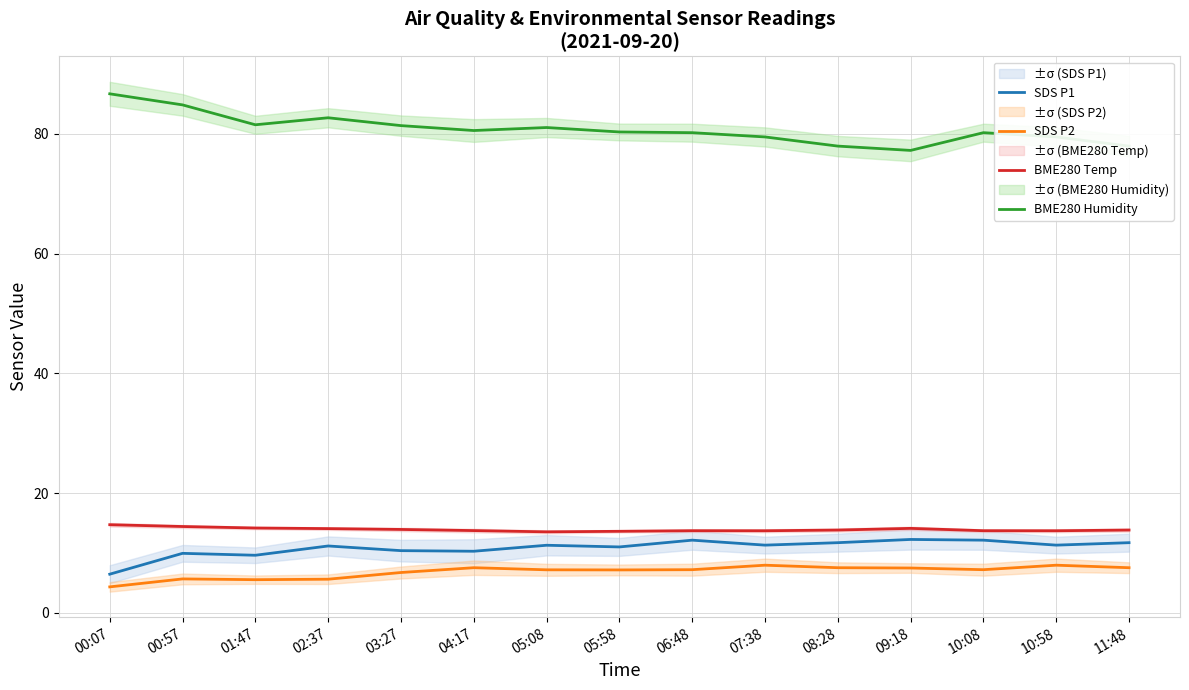

True or false: BME280 Temp and SDS P2 cross at least once.

False